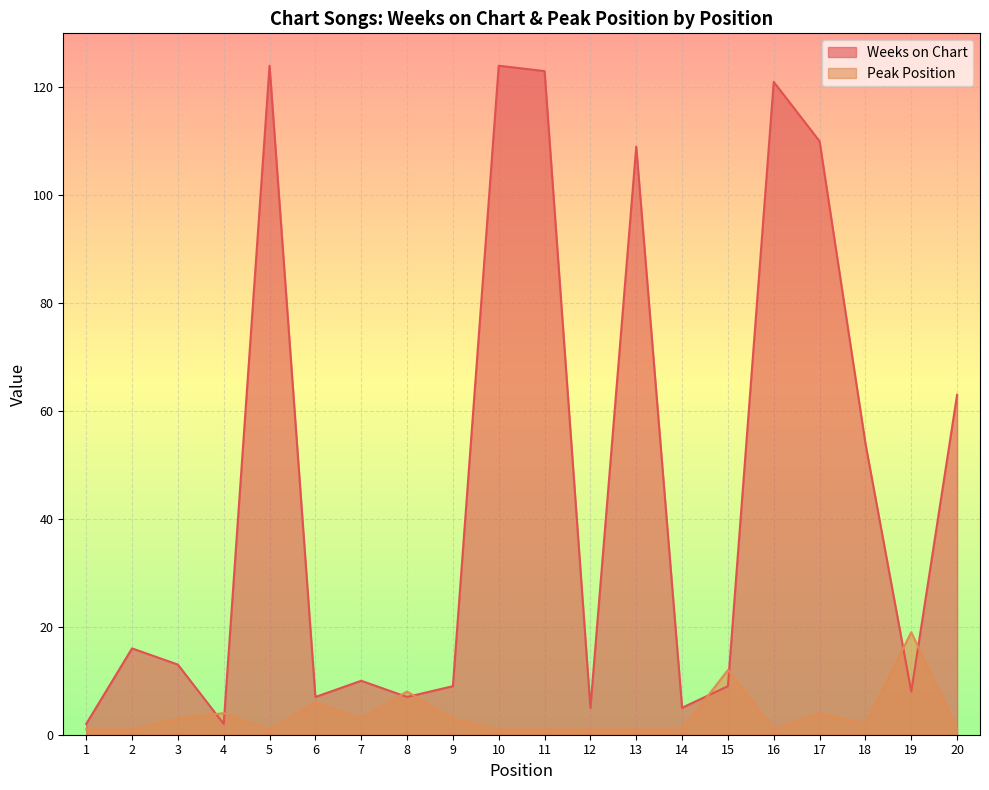

What is the sum of all Peak Position values?

74